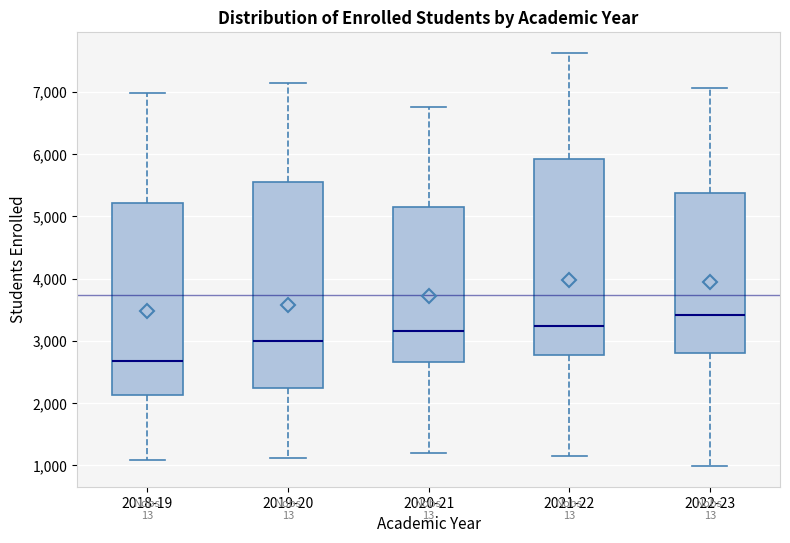

Reading left to right, read every box against the y-axis: the position of its median line, the range the box covers, and the ends of its whiskers. The values are not printed on the chart, so give them approximately, as read against the axis.

2018-19: median 2700, box 2100 to 5200, whiskers 1100 to 7000
2019-20: median 3000, box 2200 to 5500, whiskers 1100 to 7100
2020-21: median 3200, box 2700 to 5200, whiskers 1200 to 6800
2021-22: median 3200, box 2800 to 5900, whiskers 1100 to 7600
2022-23: median 3400, box 2800 to 5400, whiskers 1000 to 7100